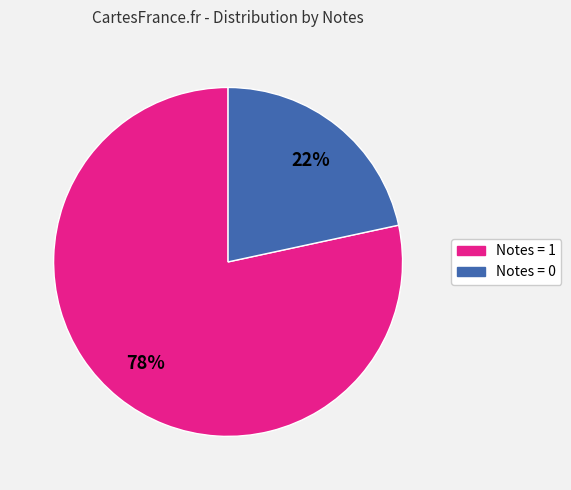

Is there a majority slice in this chart?

Yes